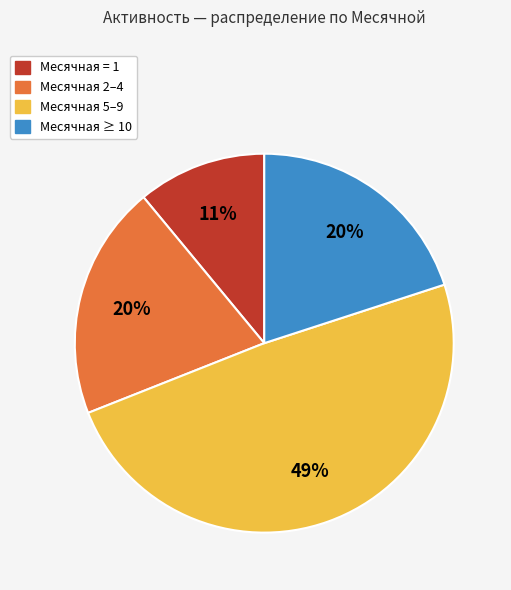

Is it true that Месячная = 1 is 11% of the pie?

True